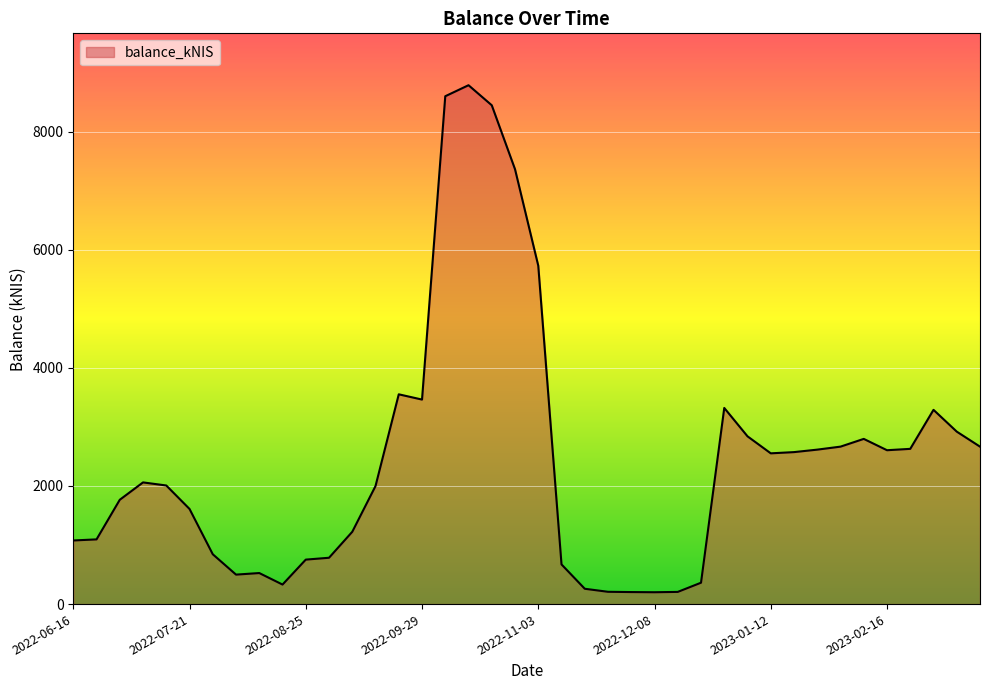

What is the difference between the maximum and minimum values?

8584.0